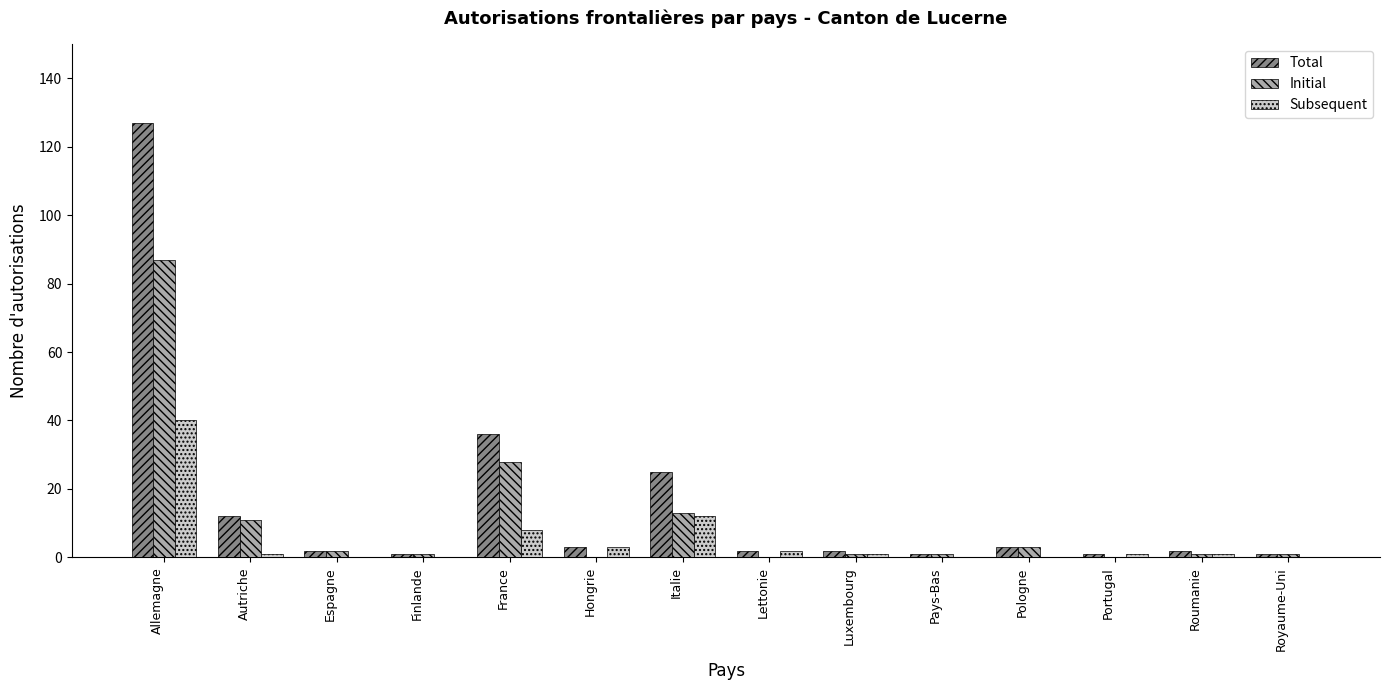

What are all the series names shown in the legend?

Total, Initial, Subsequent